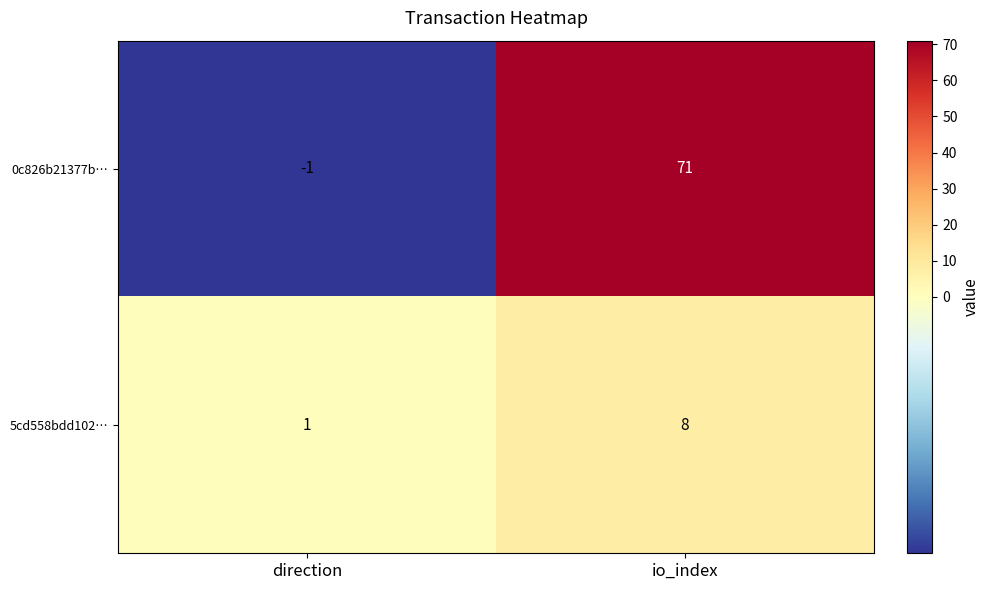

List the series in order of their overall mean, lowest first.

5cd558bdd102…, 0c826b21377b…